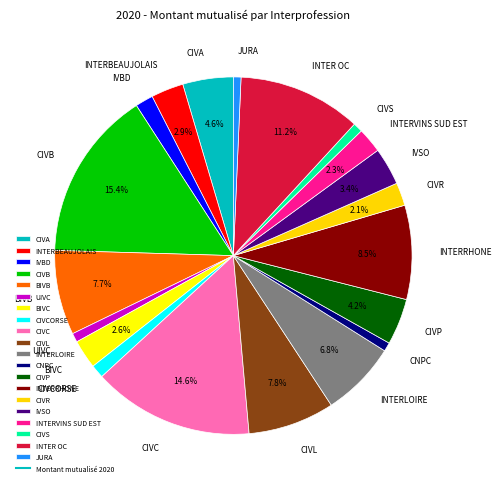

To the nearest percent, what is the difference between the largest and smallest slice percentages?

15%